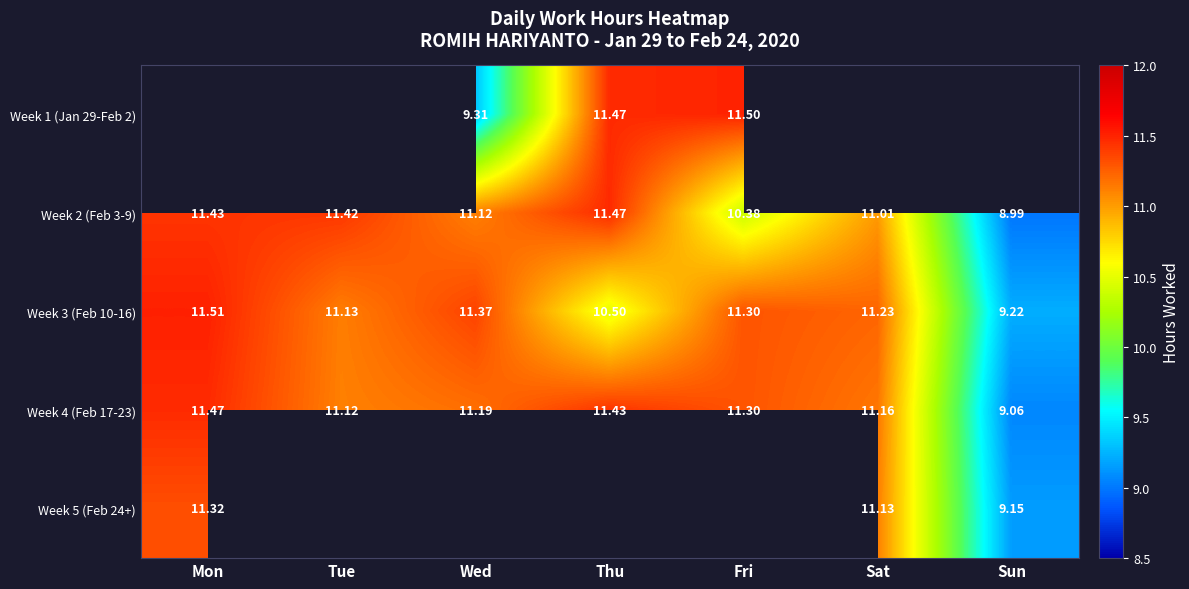

How many data points does each series have?

7